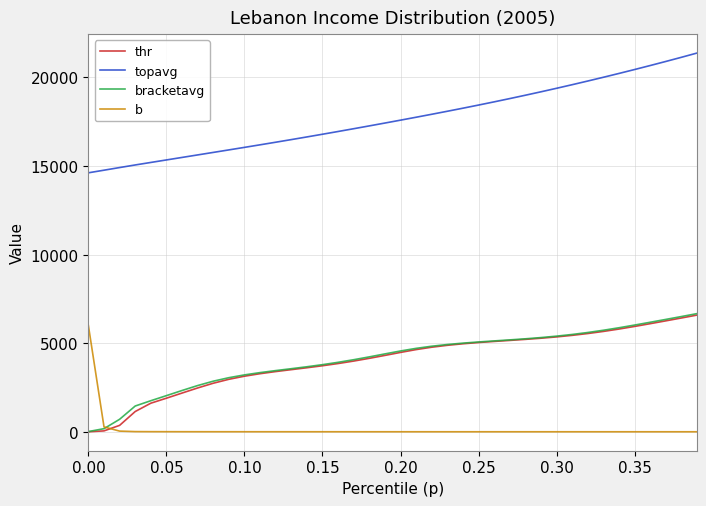

Count the number of data series in this chart.

4